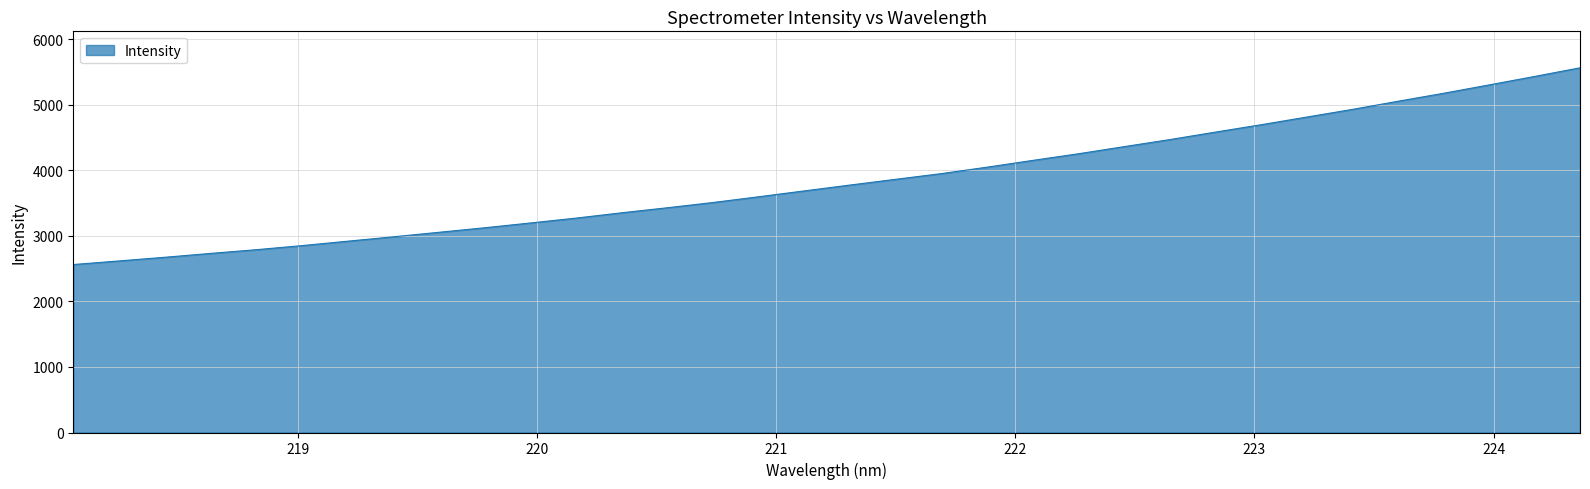

What is the difference between the maximum and minimum values?

3000.4